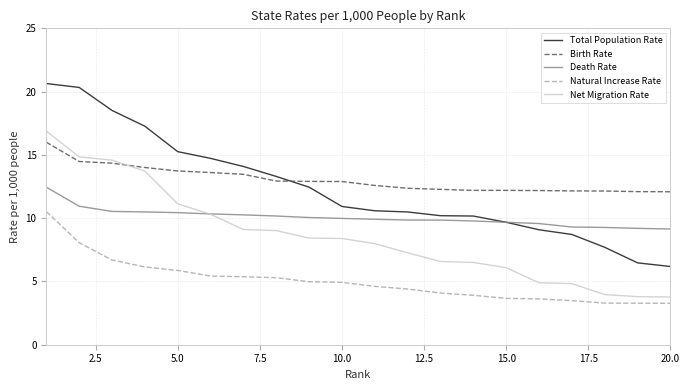

Which series has the widest spread of values?

Total Population Rate